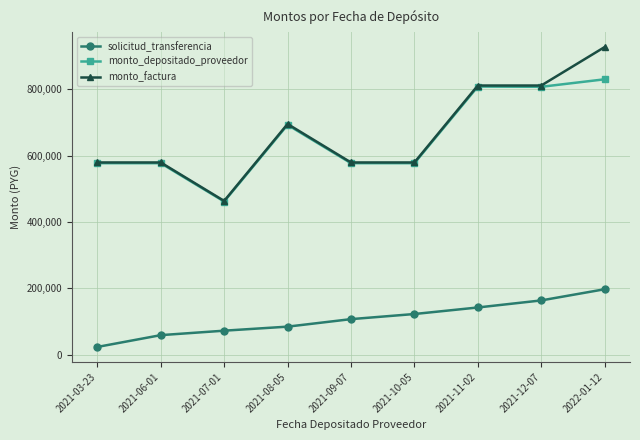

List the series in order of their peak value, lowest first.

solicitud_transferencia, monto_depositado_proveedor, monto_factura